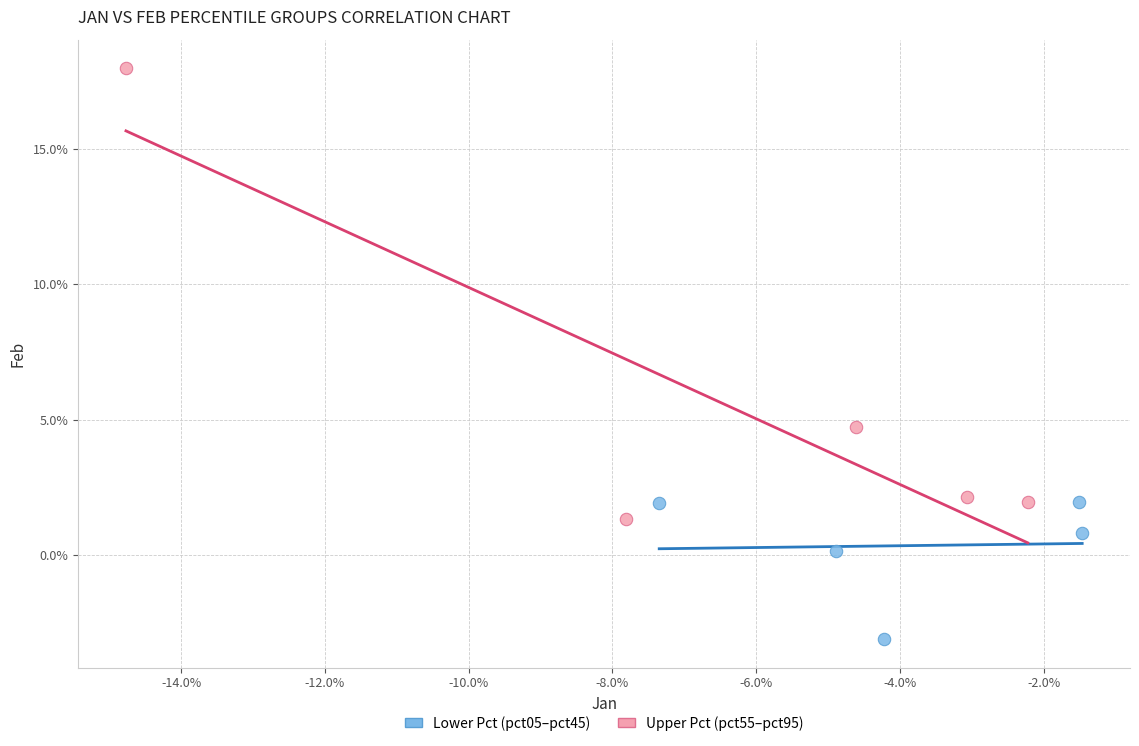

What are all the series names shown in the legend?

Lower Pct (pct05–pct45), Upper Pct (pct55–pct95)